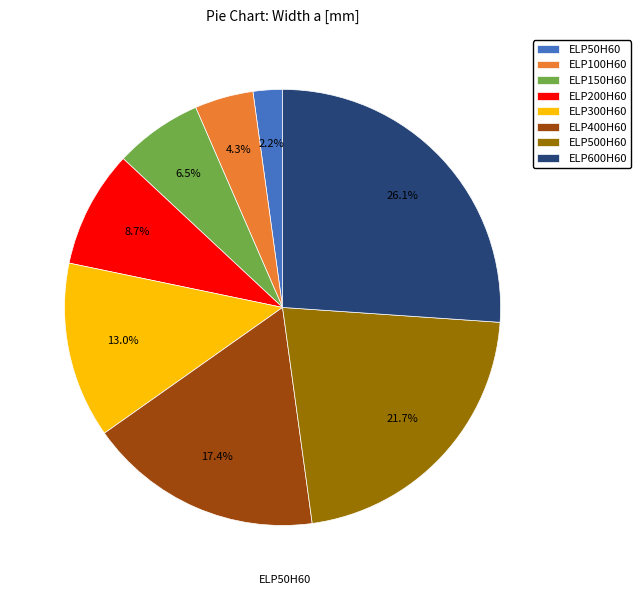

How many segments does this pie chart have?

8